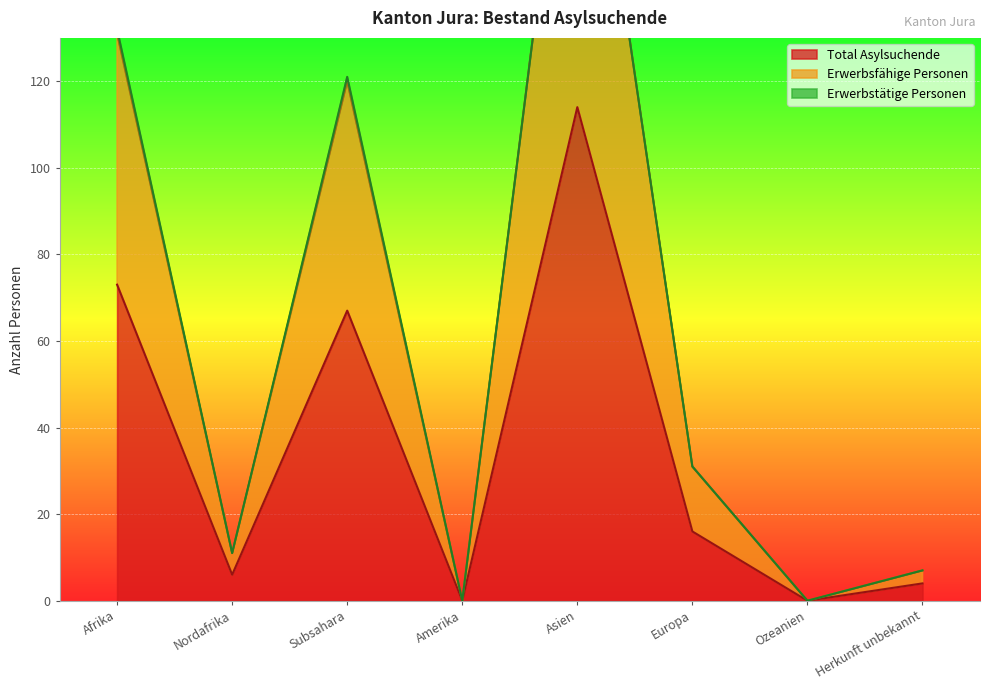

True or false: Erwerbsfähige Personen and Total Asylsuchende cross at least once.

False